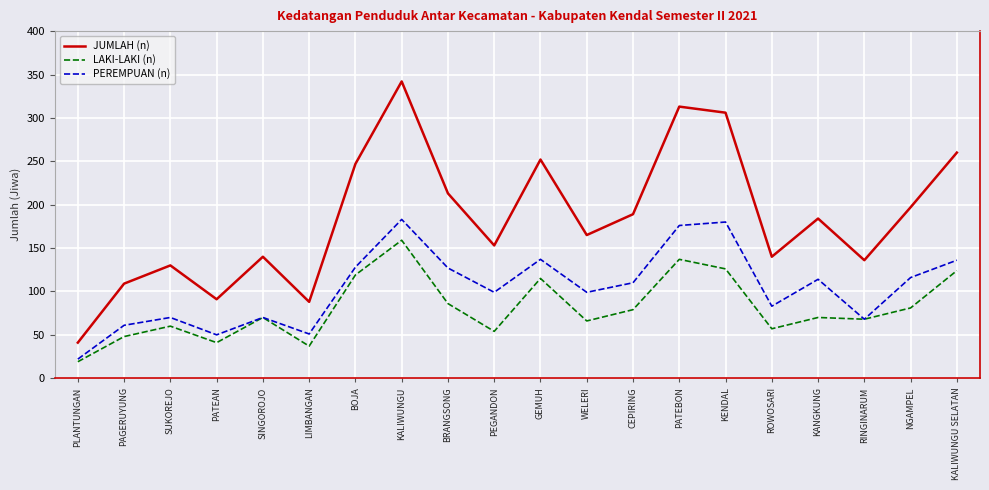

At which label does PEREMPUAN (n) first exceed 110?

BOJA